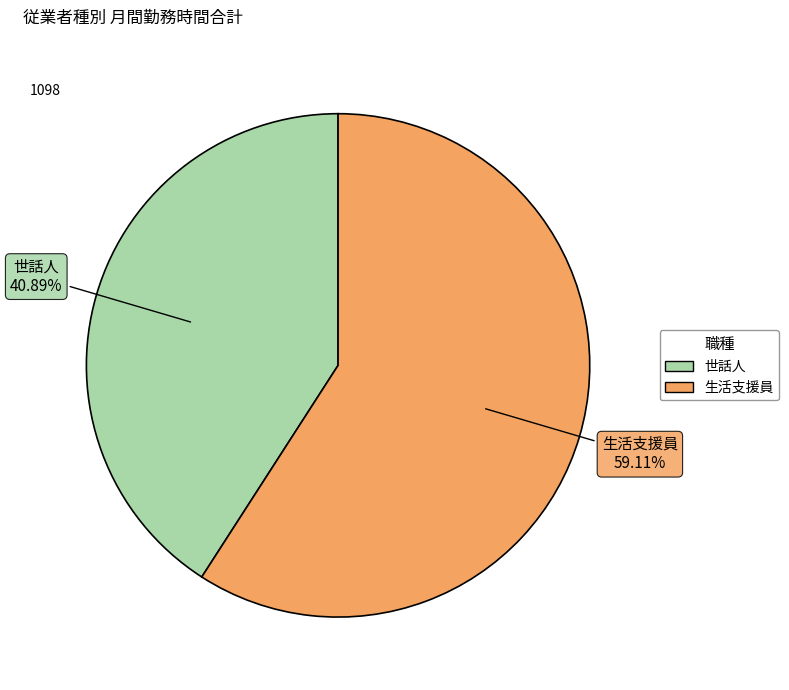

To the nearest percent, what portion does 世話人 represent?

41%